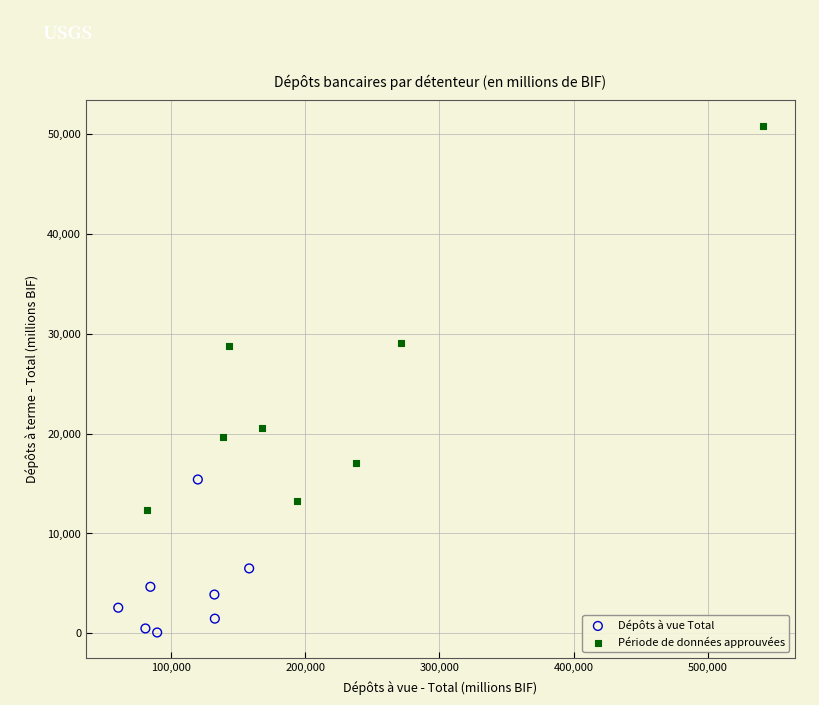

Which series has the largest Y range (max minus min)?

Période de données approuvées